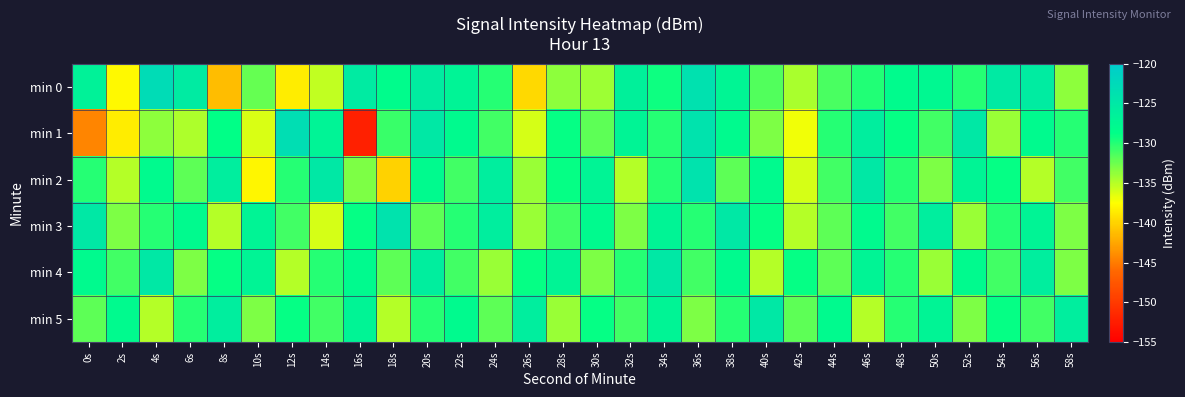

List the series in order of their peak value, lowest first.

min 4, min 5, min 2, min 3, min 1, min 0